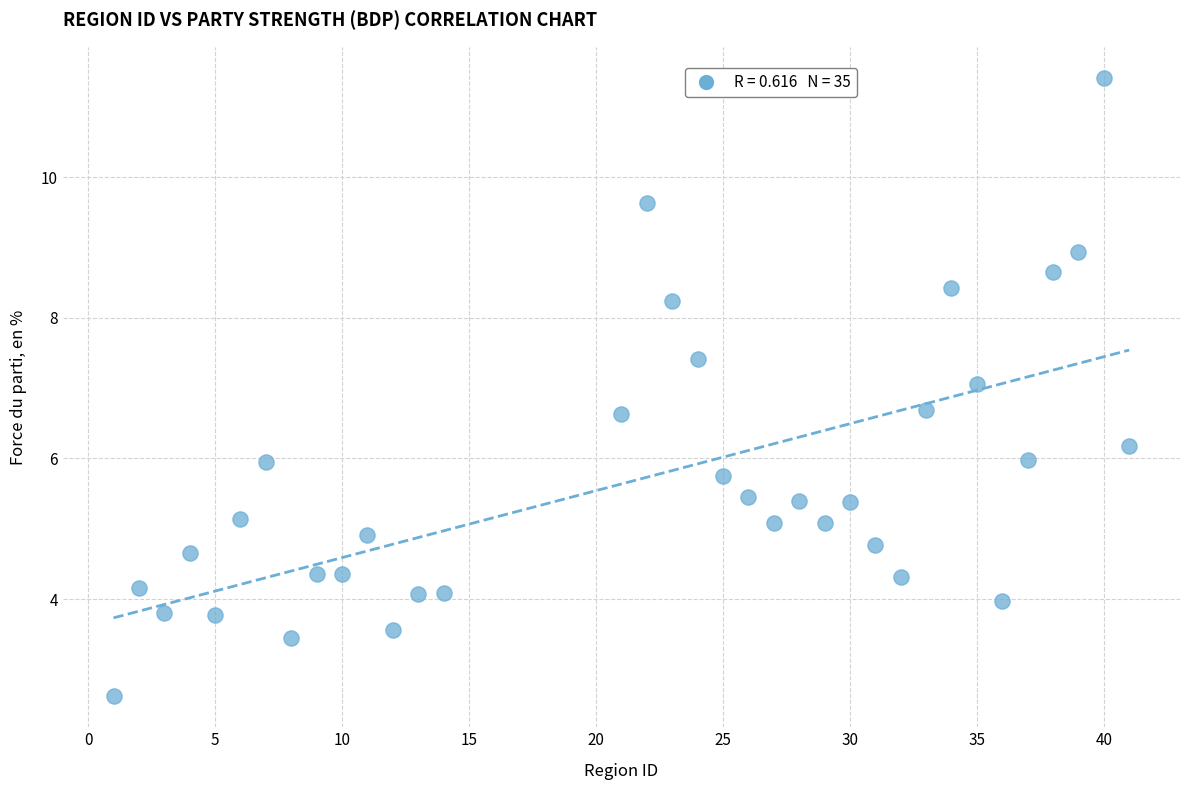

What is the range of Y values (max minus min)?

8.8